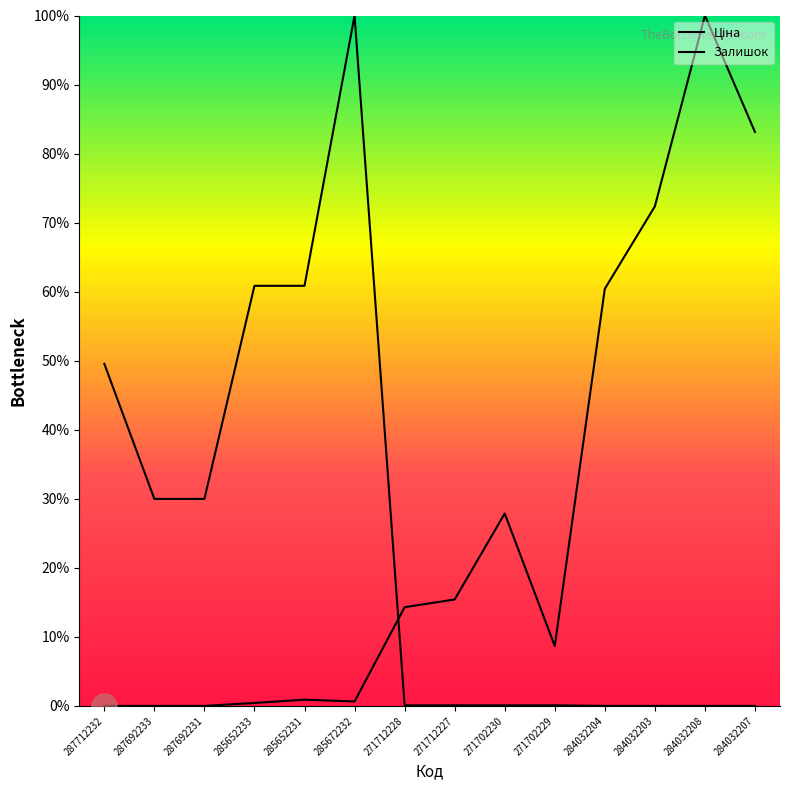

Does the chart display data point markers on the line(s)?

No